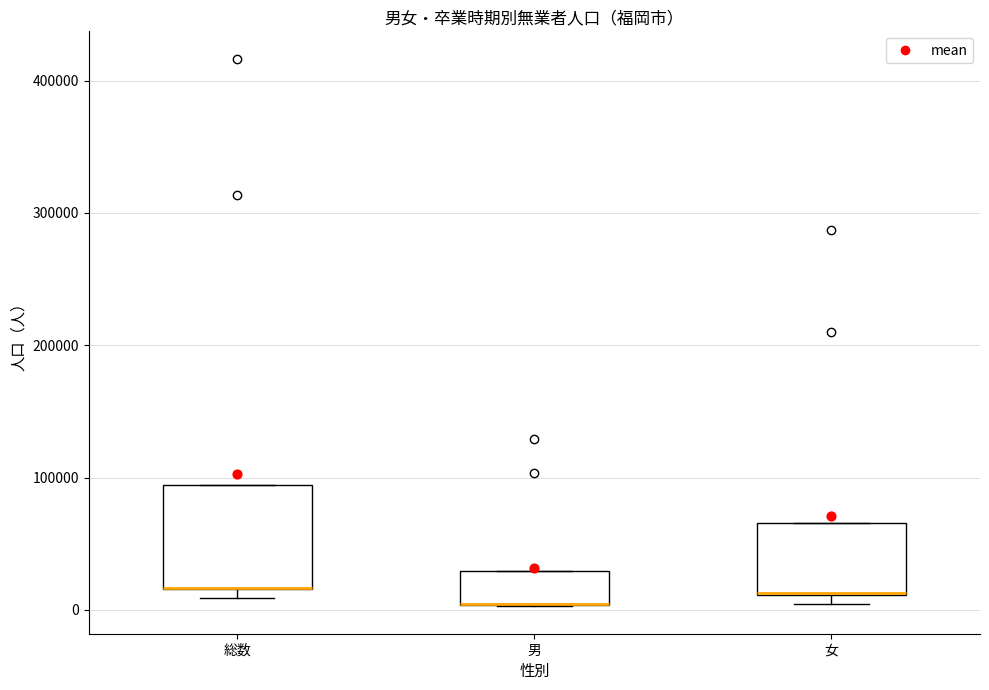

Comparing the boxes themselves (not the whiskers), which one is the tallest?

総数